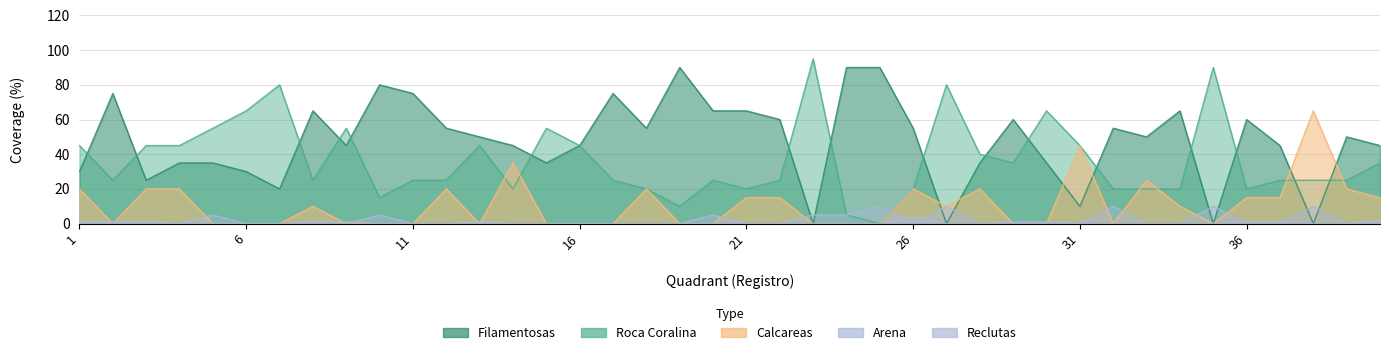

True or false: Reclutas has a value of 2 at 25.

False